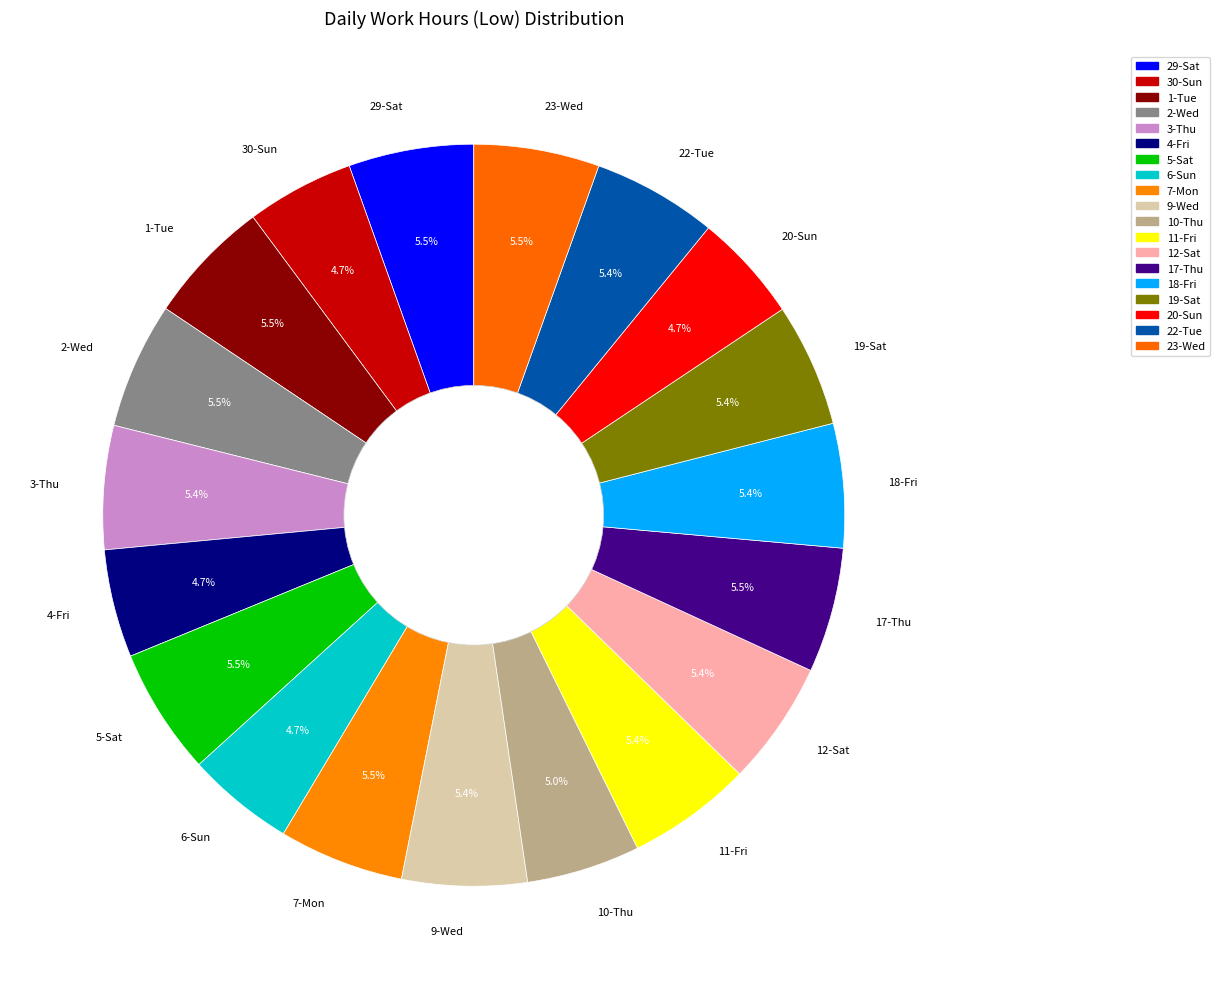

To the nearest percent, what percentage of the pie is 22-Tue?

5%